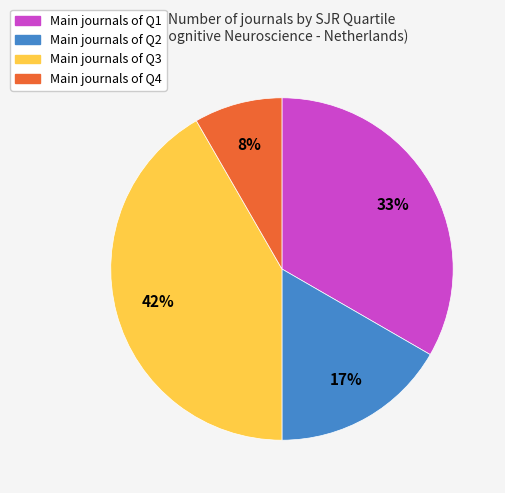

Does any single category account for the majority?

No